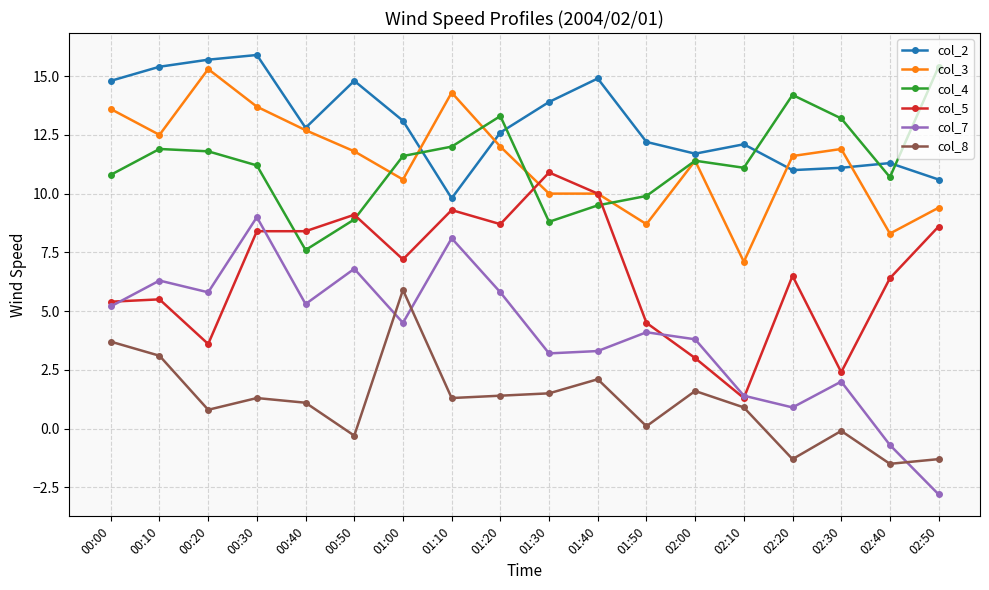

Which series changed the most between 00:50 and 01:30?

col_7